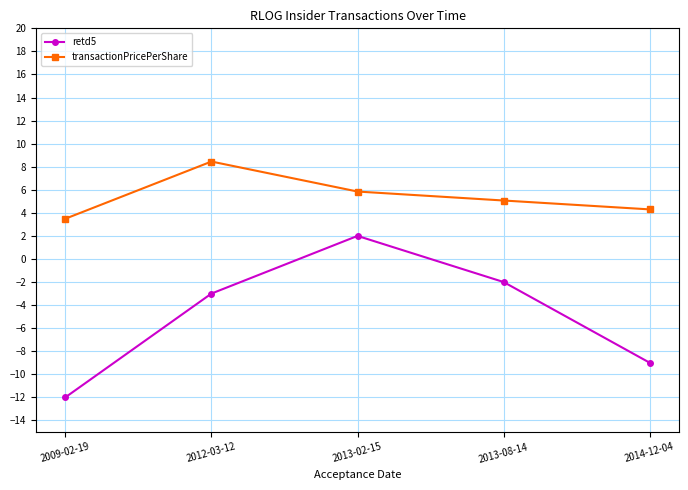

Which series has the largest range (max minus min)?

retd5